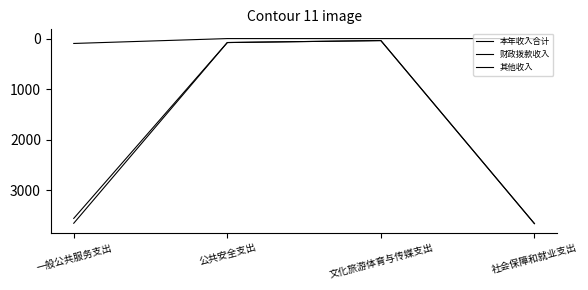

Is this an area chart (filled region under the line)?

No